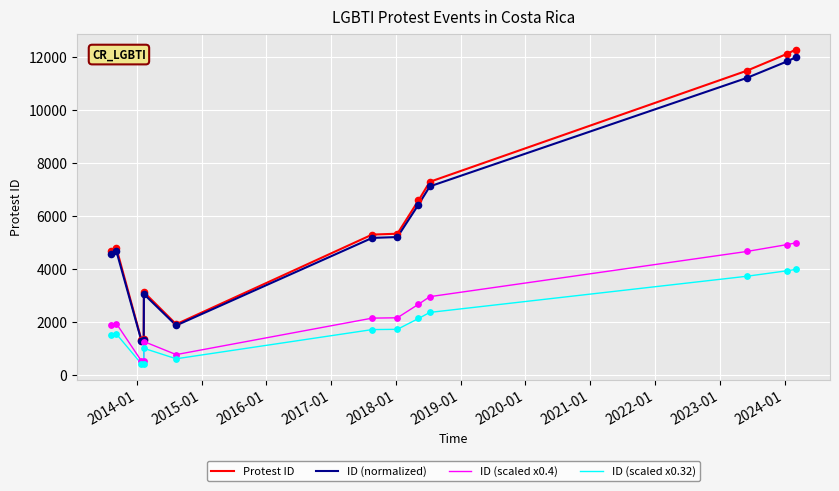

Which series has the largest range (max minus min)?

Protest ID